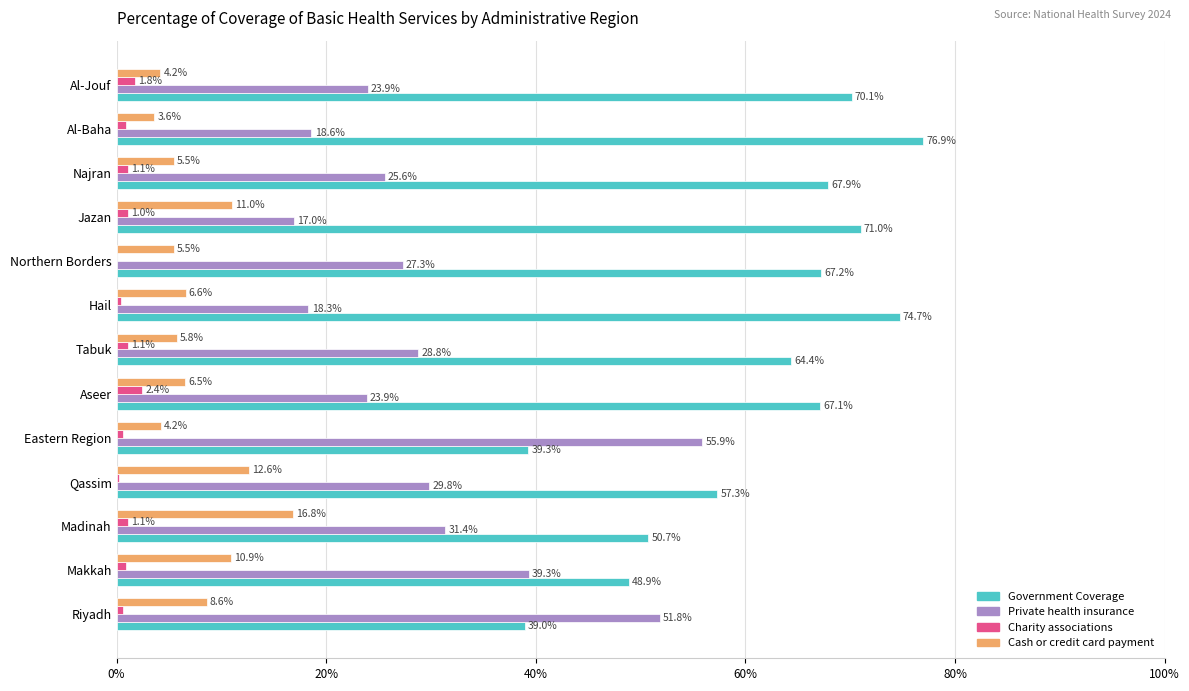

The value of Private health insurance at Tabuk is 9.6. True or false?

False